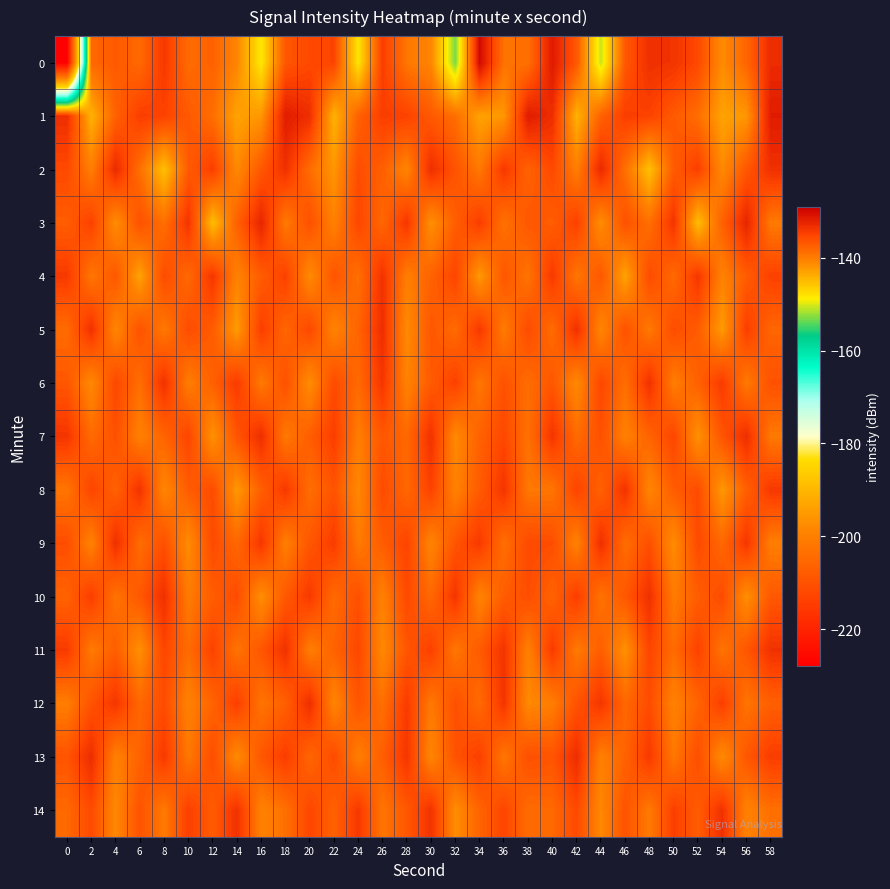

Between 50 and 58, which series saw the biggest shift?

3